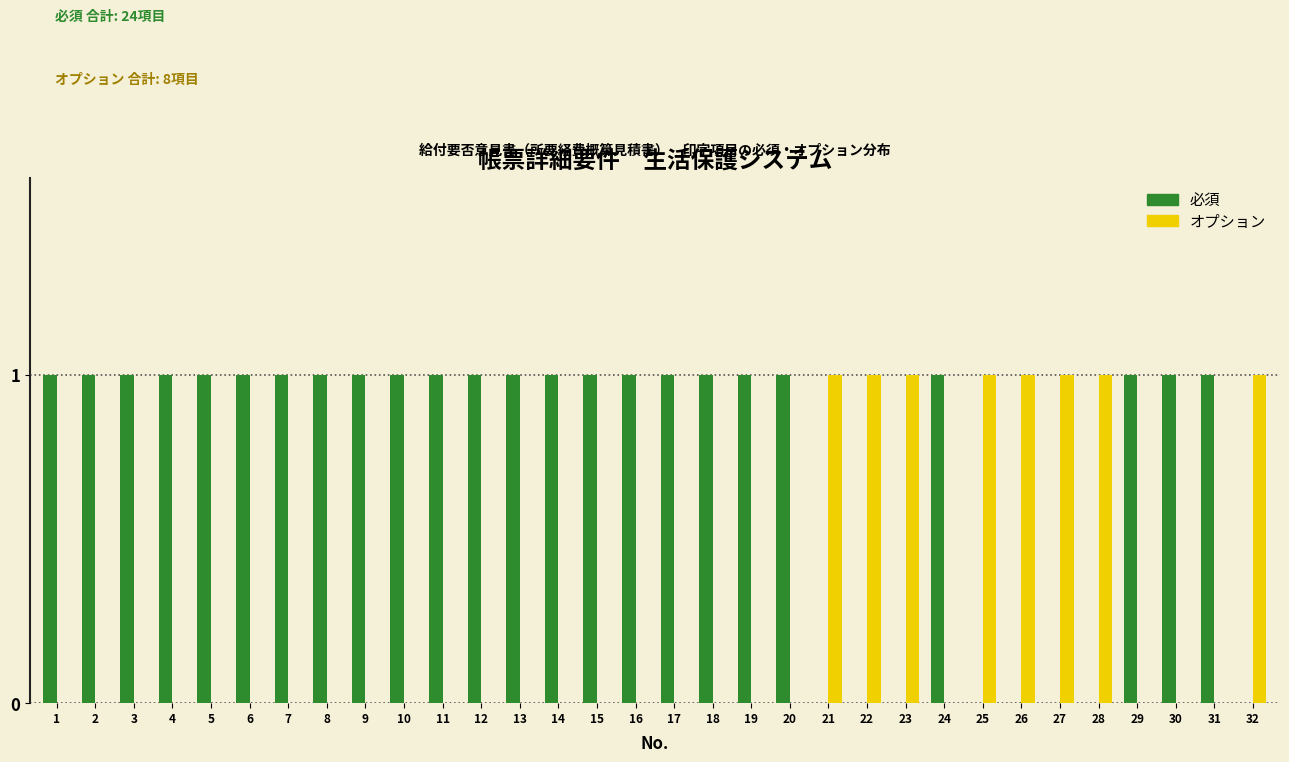

The value of 必須 at 22 is 1. True or false?

False